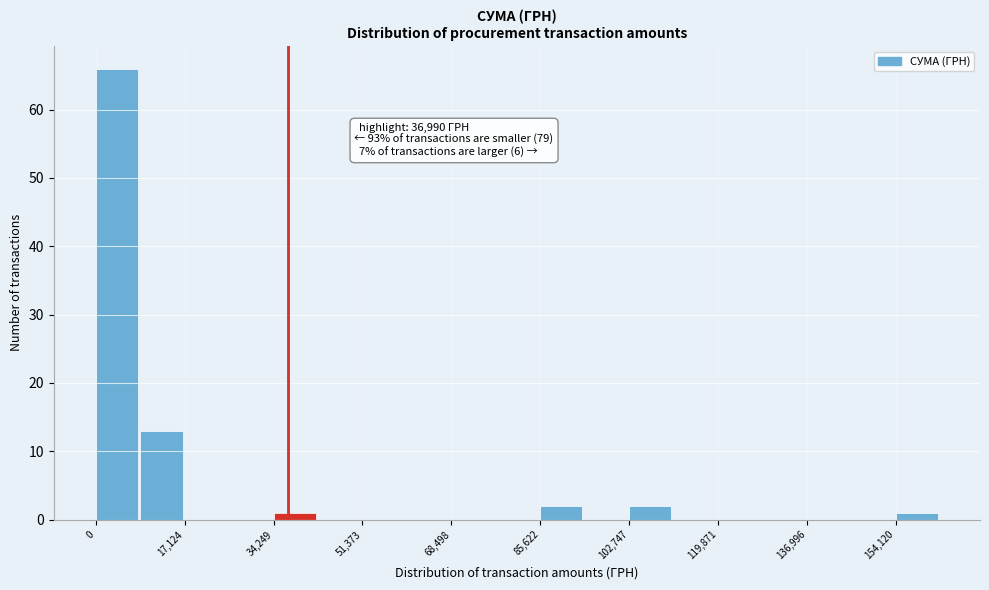

Over which range of the x-axis is the bar tallest?

0 to 8000